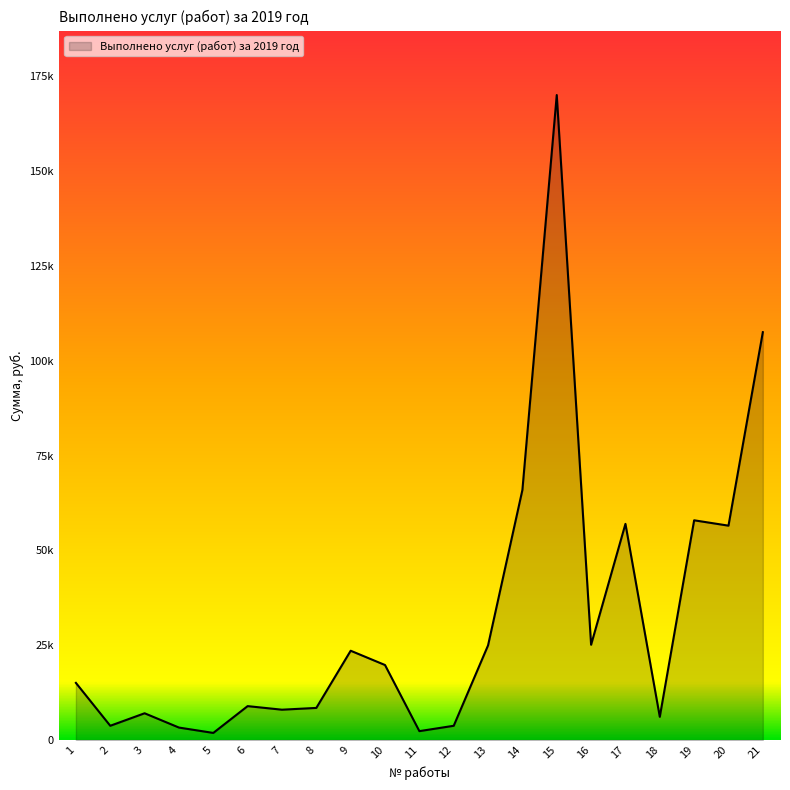

Does the chart have visible grid lines?

No